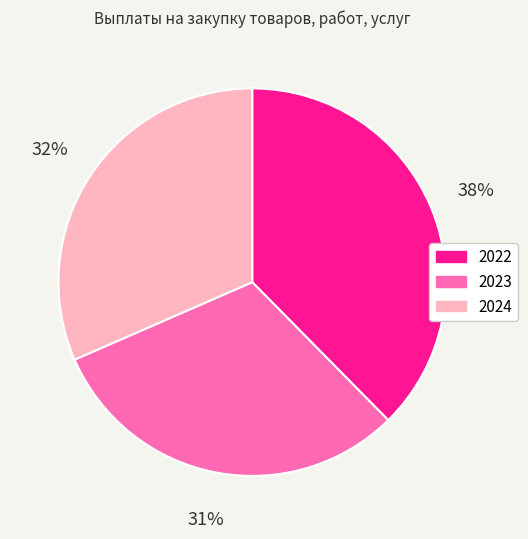

Rank the categories by value from lowest to highest.

2023, 2024, 2022